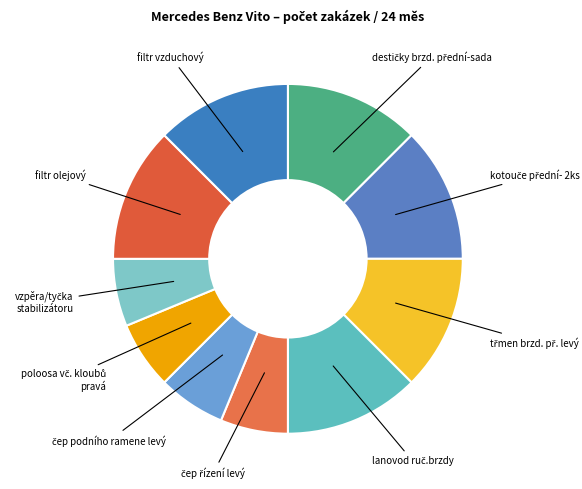

How many slices are in this pie chart?

10